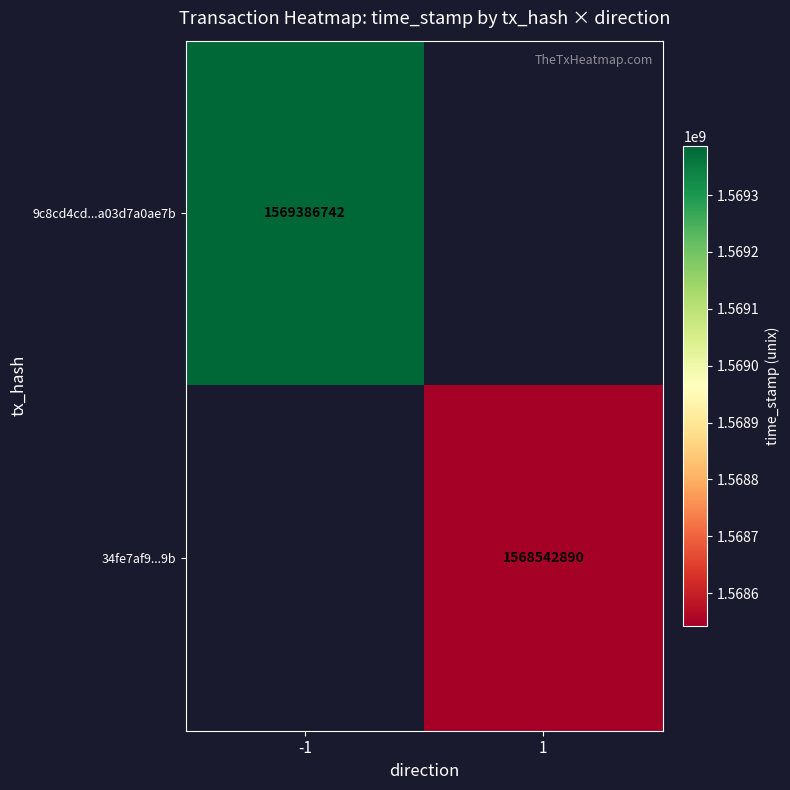

The 34fe7af9...9b series shows 1568542890 at 1. True or false?

True